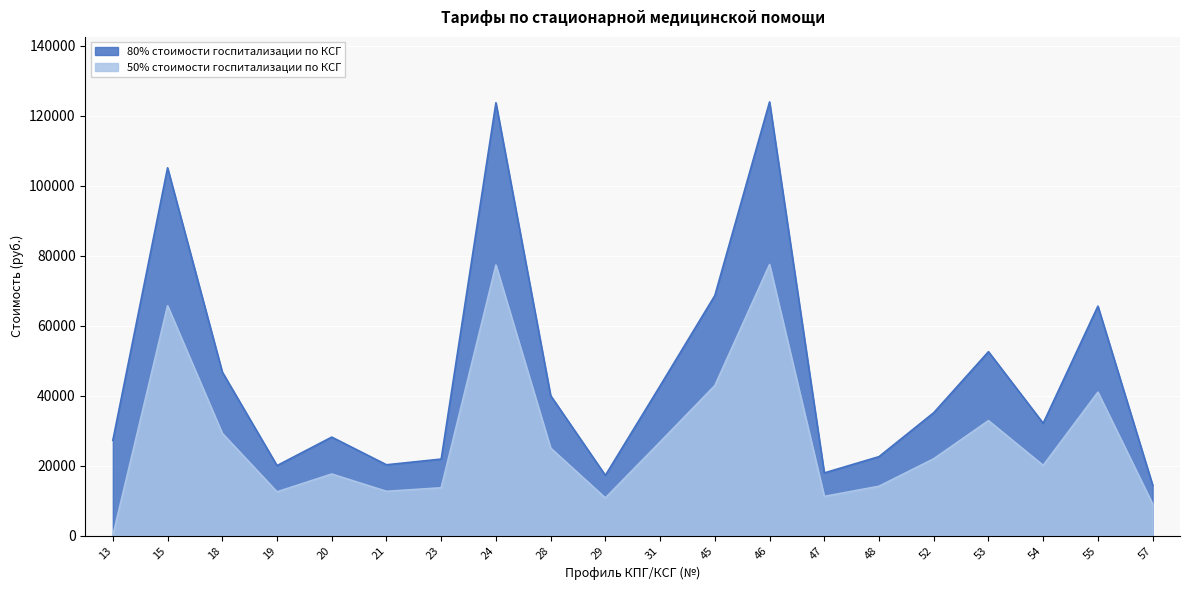

Which series has the largest total across all categories?

80% стоимости госпитализации по КСГ